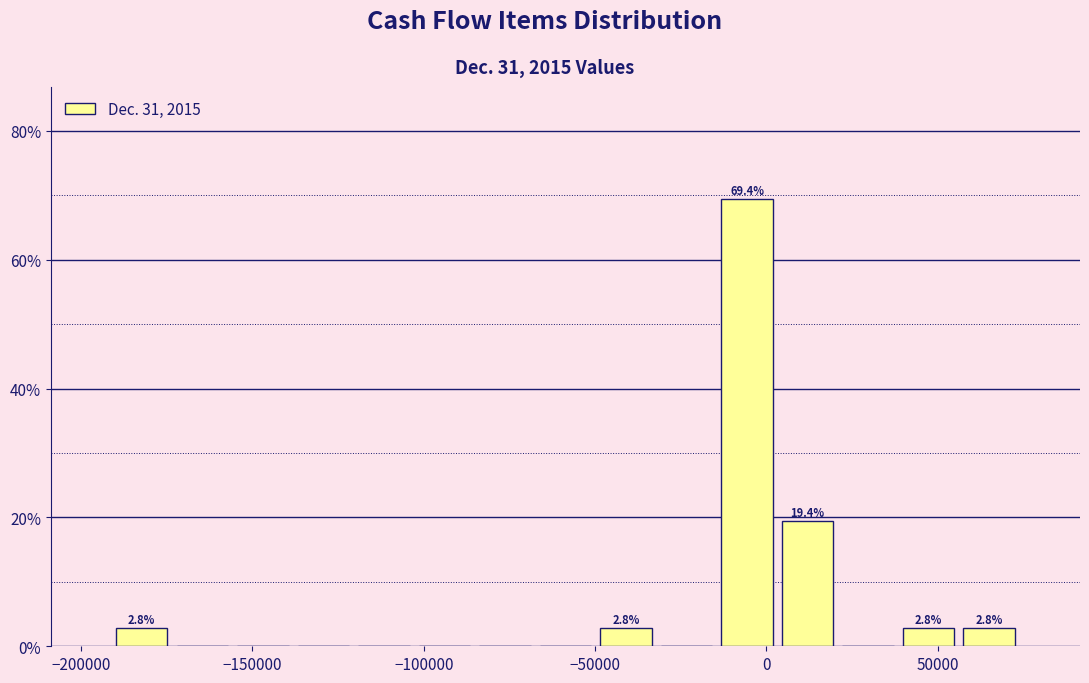

Around what value on the x-axis is the tallest bar? Give the approximate position of its centre, as read against the axis.

-5000